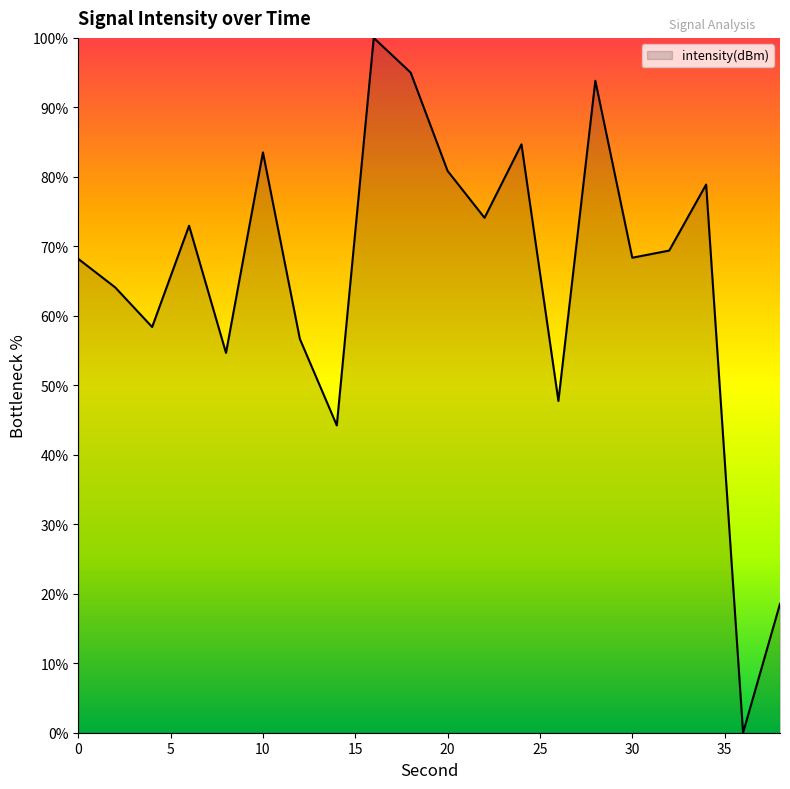

What is the greatest value displayed?

100.0